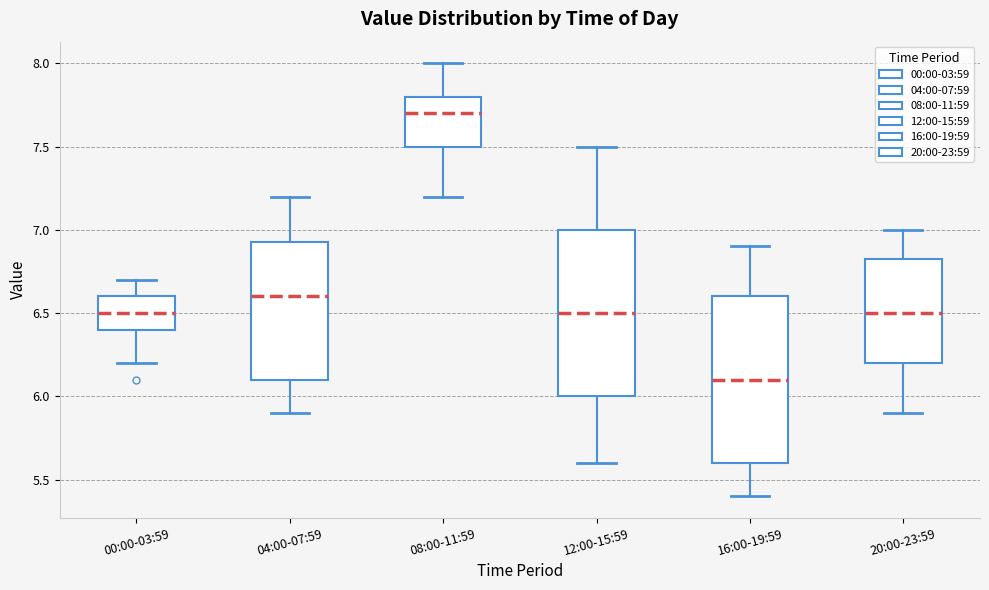

Which box's median line is the highest?

08:00-11:59